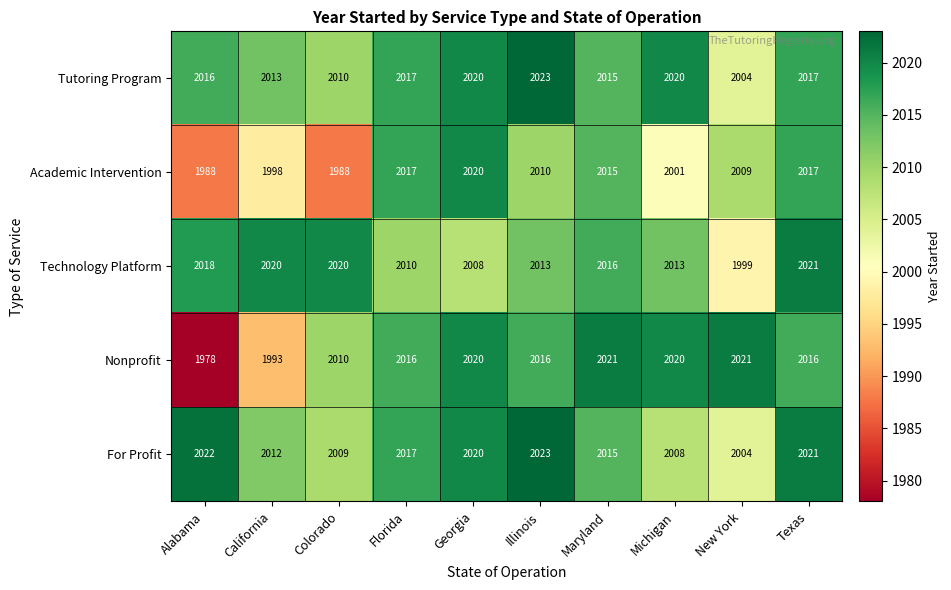

What is the total value across all series at Alabama?

10022